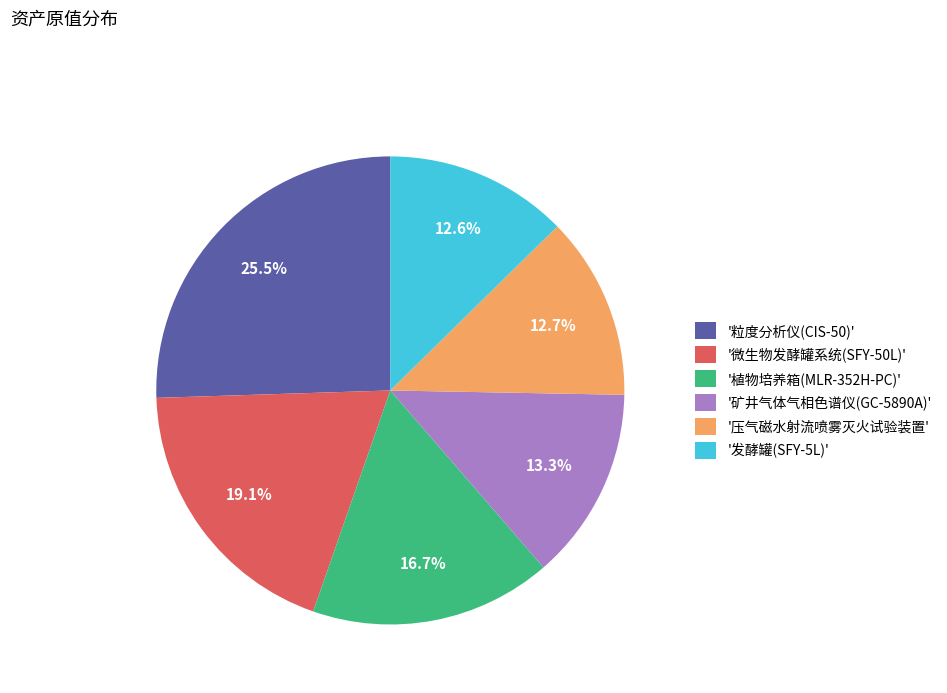

Approximately how many times larger is the value at '微生物发酵罐系统(SFY-50L)' compared to '发酵罐(SFY-5L)'?

1.5